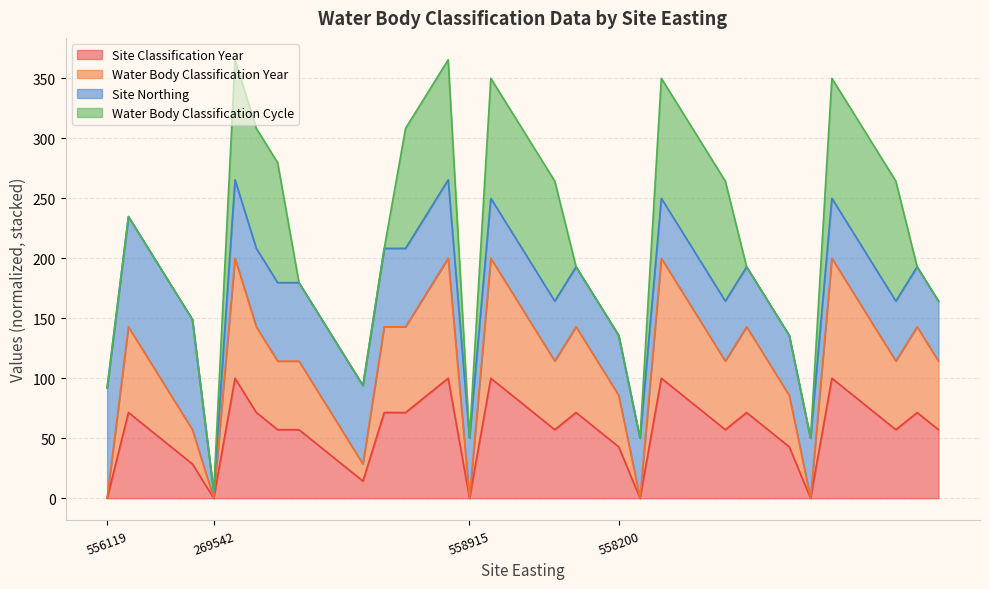

Between 26 and 32, which series saw the biggest shift?

Water Body Classification Year